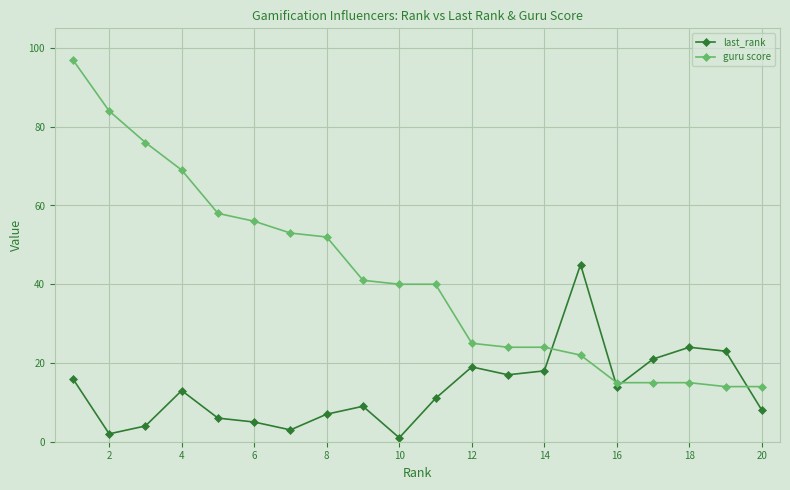

At how many categories does at least one series exceed 63?

4